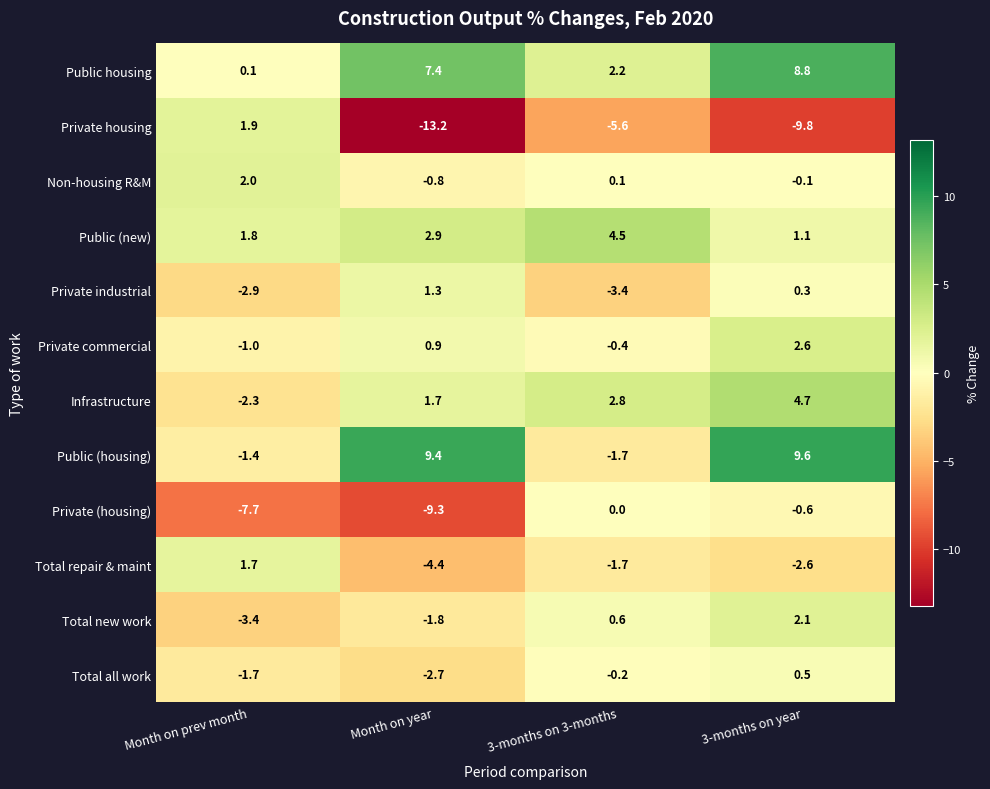

What is the sum of the Private commercial values at 3-months on 3-months and 3-months on year?

2.2